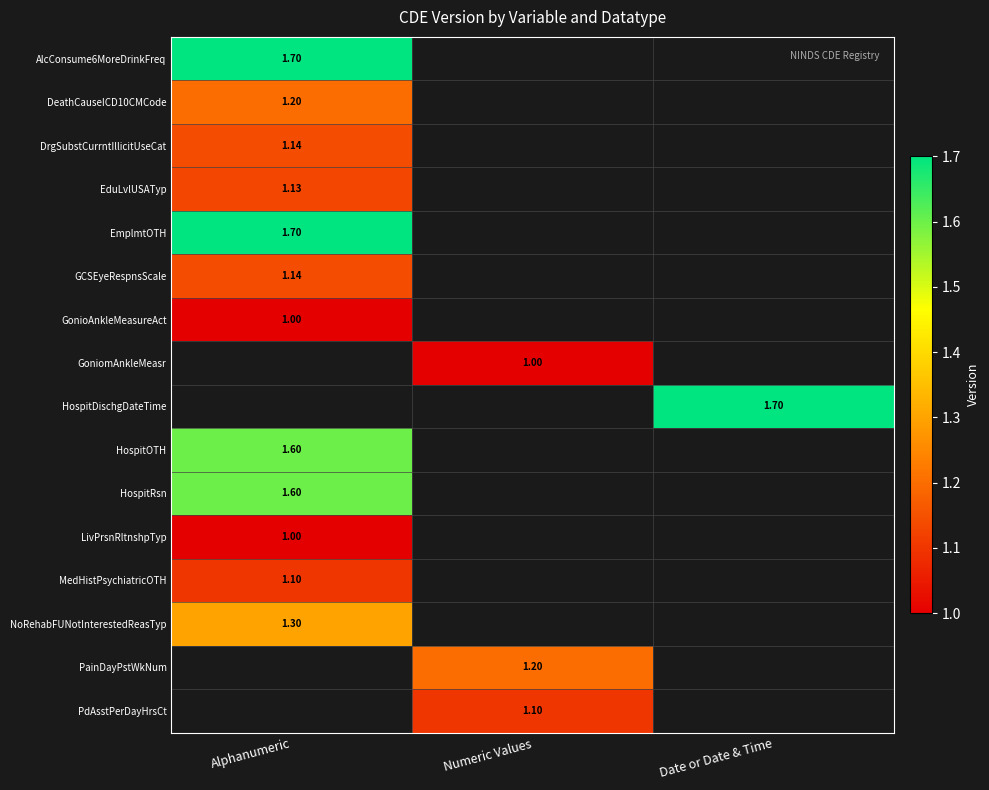

Is the value of MedHistPsychiatricOTH at Date or Date & Time greater than the value of DrgSubstCurrntIllicitUseCat at Alphanumeric?

No